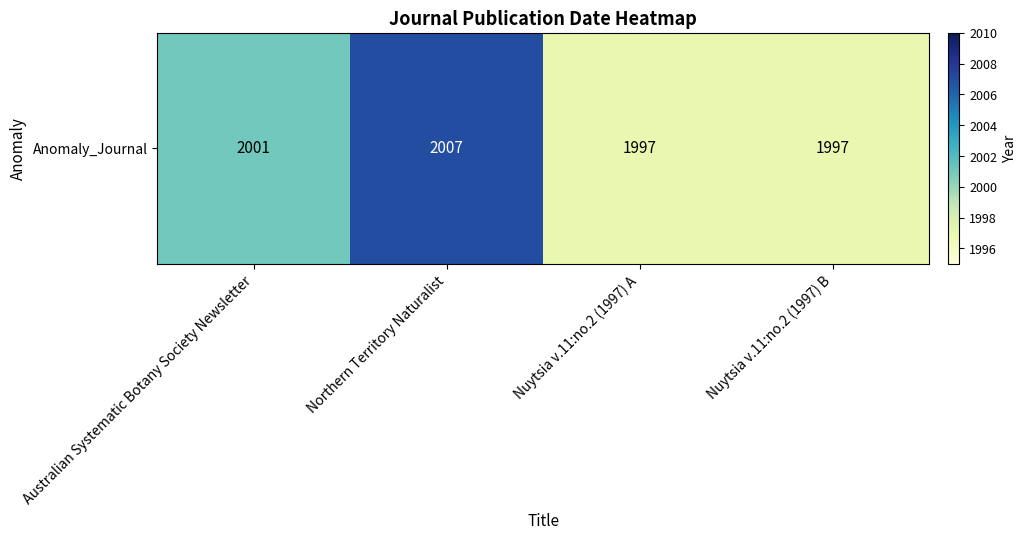

What is the greatest value displayed?

2007